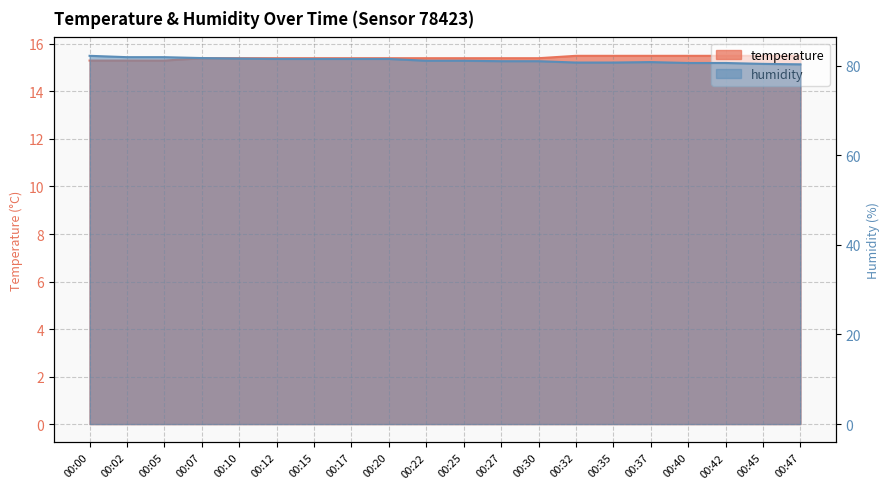

Count the temperature values in the range 15 to 16.

20